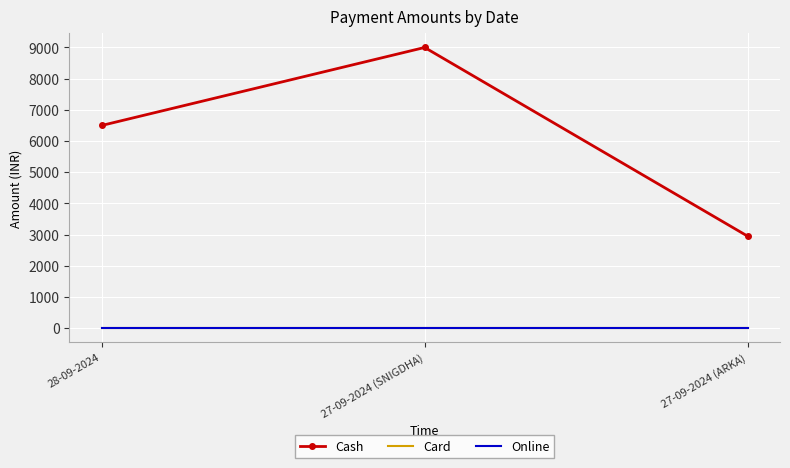

Reading right to left, list all the values displayed in this chart.

Cash: 2950	9000	6499
Card: 0	0	0
Online: 0	0	0